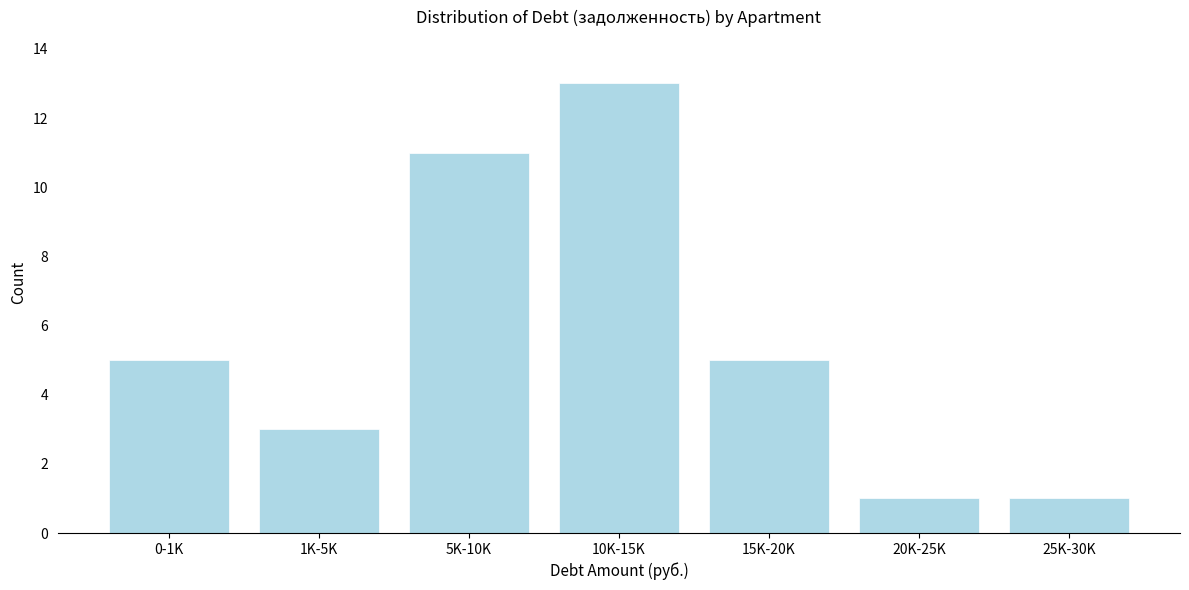

Reading left to right, list all the values displayed in this chart.

0-1K=5	1K-5K=3	5K-10K=11	10K-15K=13	15K-20K=5	20K-25K=1	25K-30K=1